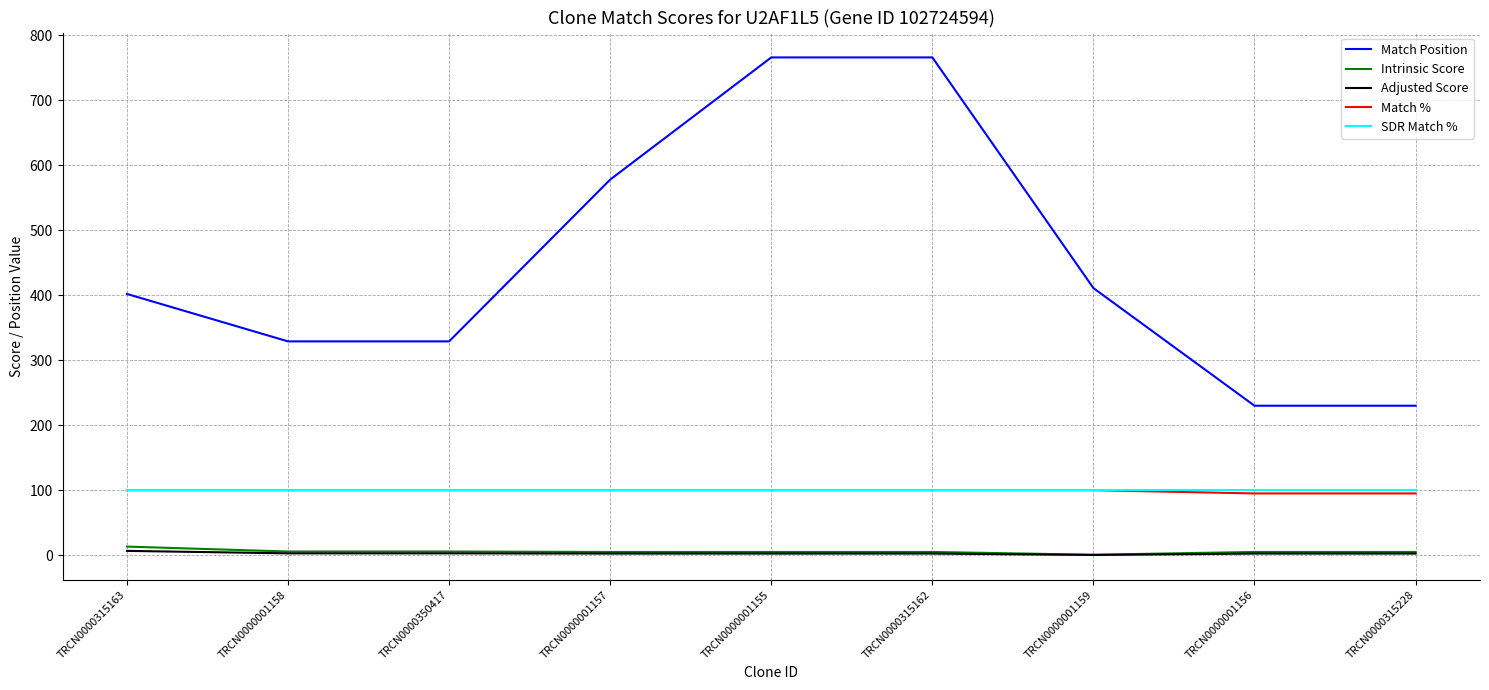

At which label is Match Position closest to 498?

TRCN0000001157